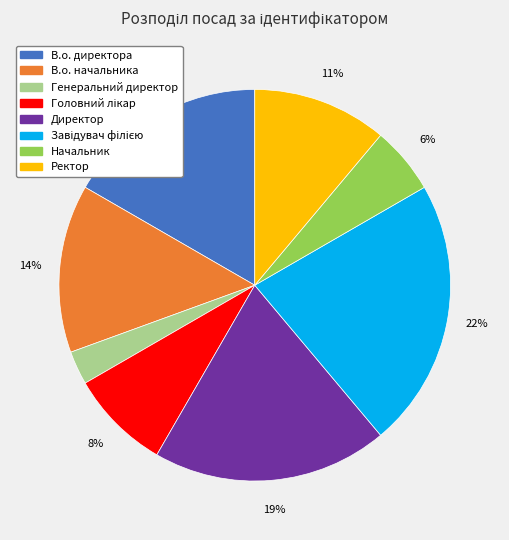

To the nearest percent, what portion does В.о. начальника represent?

14%